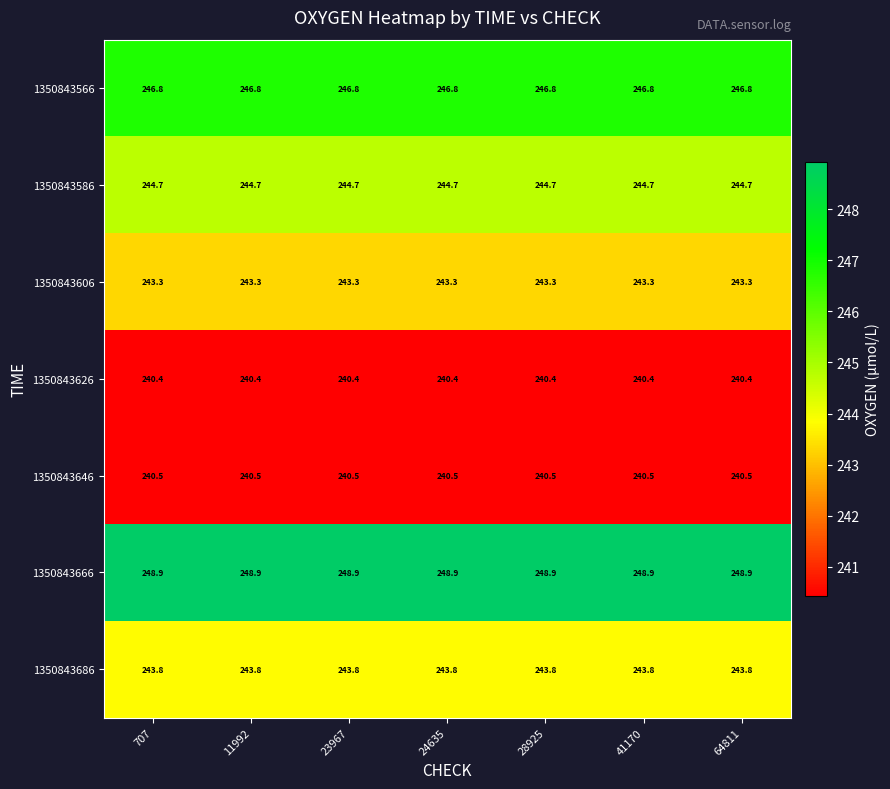

What is the total value across all series at 707?

1708.4